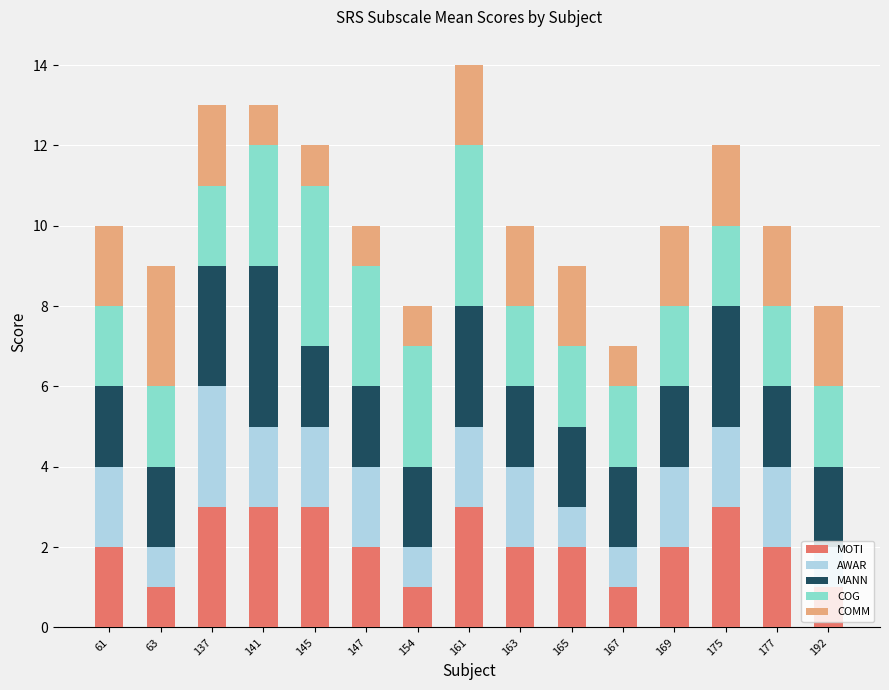

What is the total value across all series at 61?

10